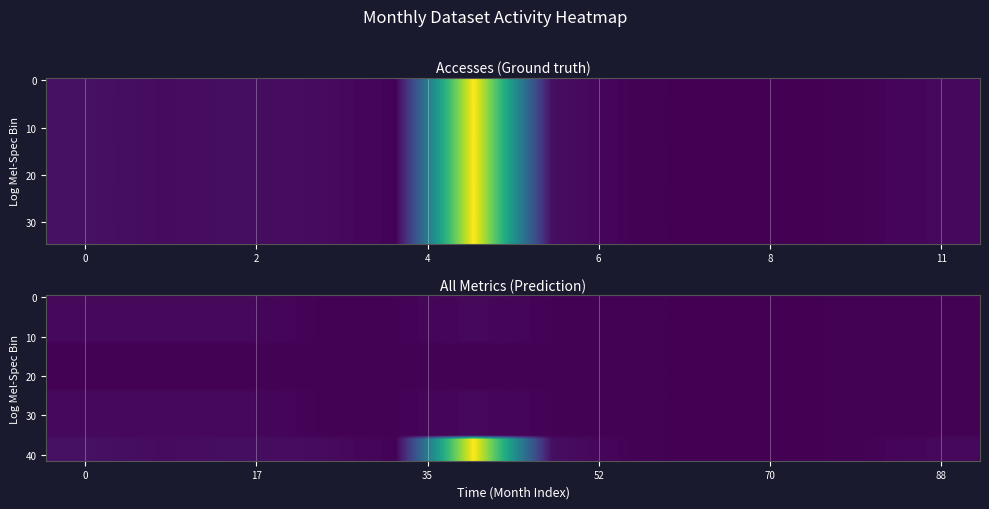

Count the number of categories in the chart.

12